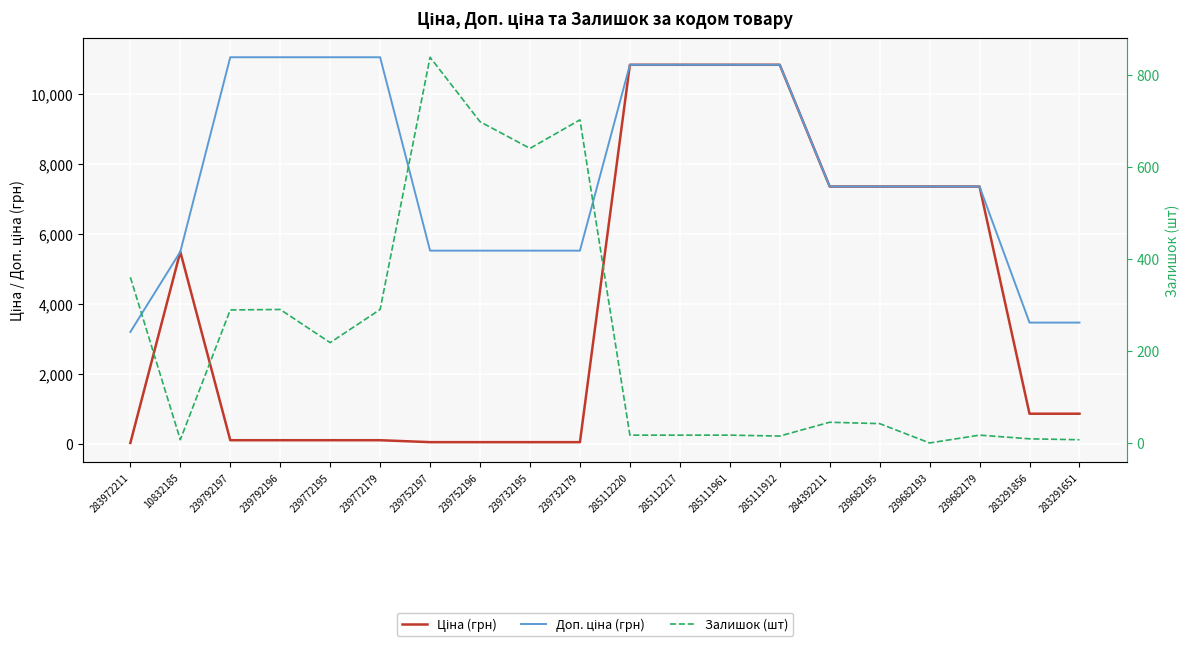

How many lines are shown in the chart?

3